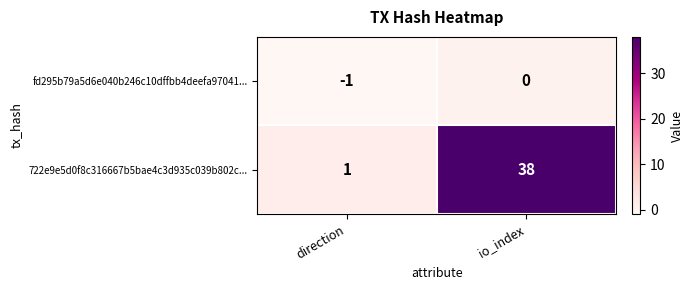

At which category does the chart reach its minimum across all series?

direction